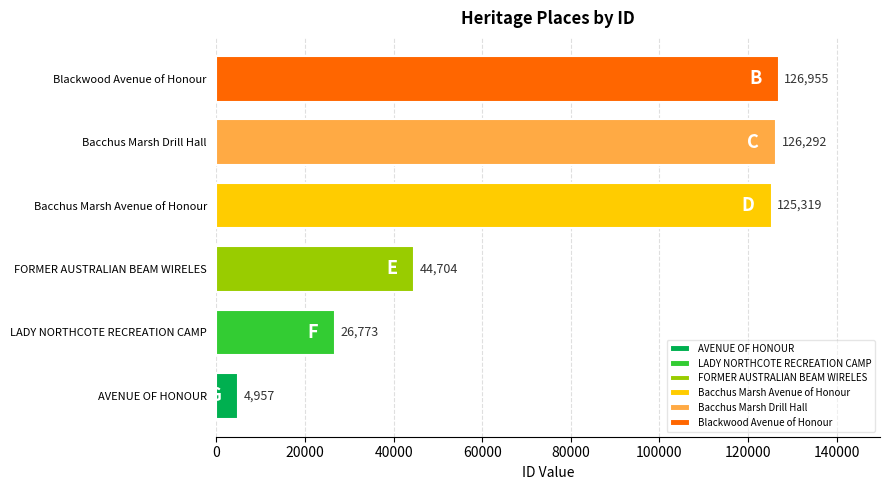

What is the difference between the maximum and minimum values?

121998